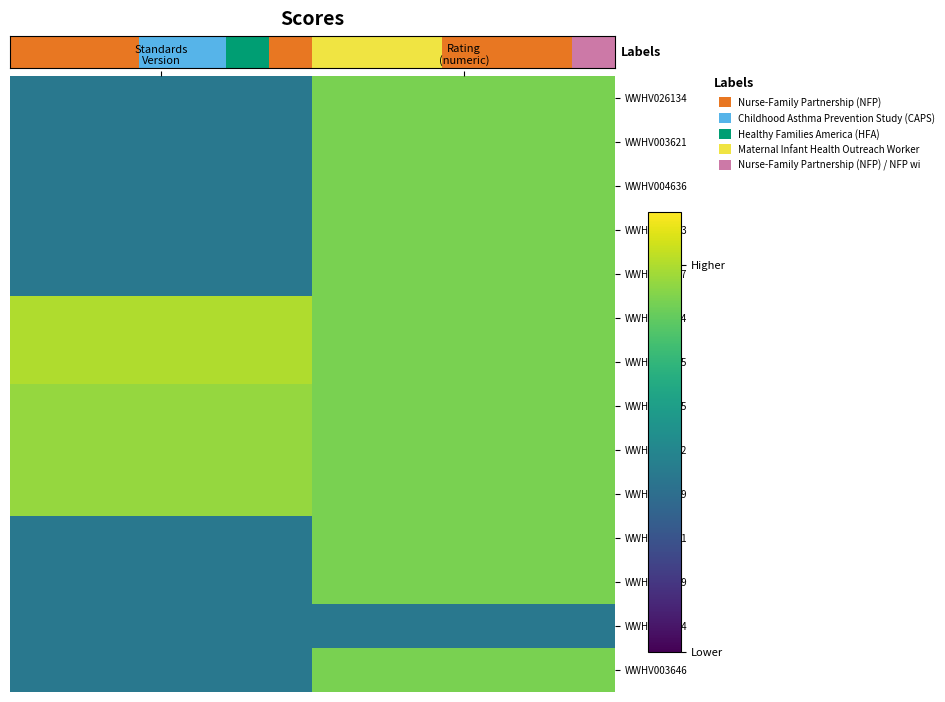

What is the spread (max minus min) of values at Rating
(numeric)?

1.0